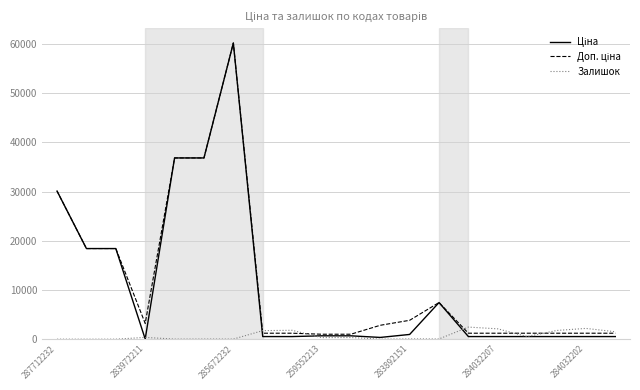

What is the greatest value displayed?

60205.6